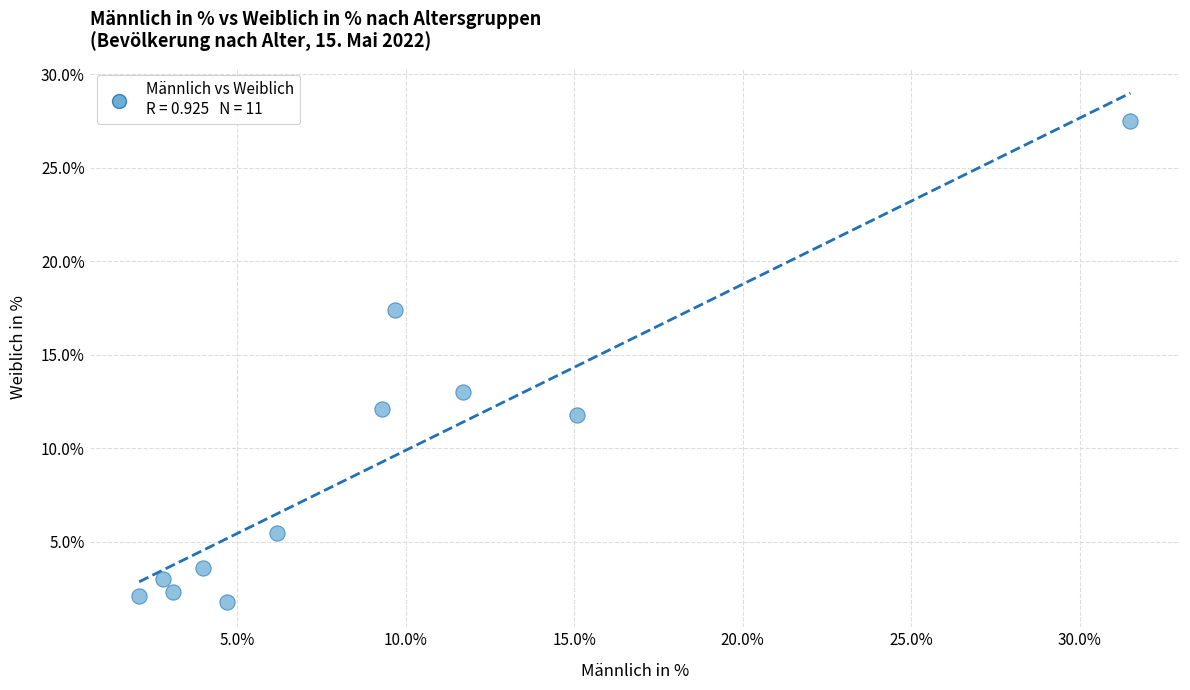

What is the range of X values (max minus min)?

29.4